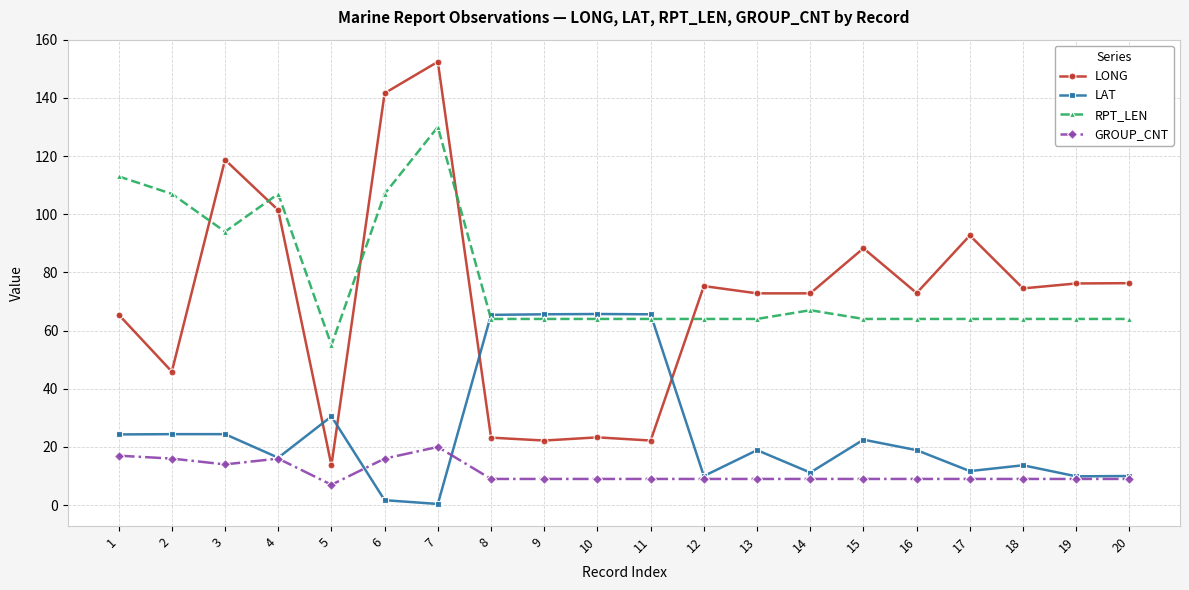

Which series has the largest total across all categories?

RPT_LEN